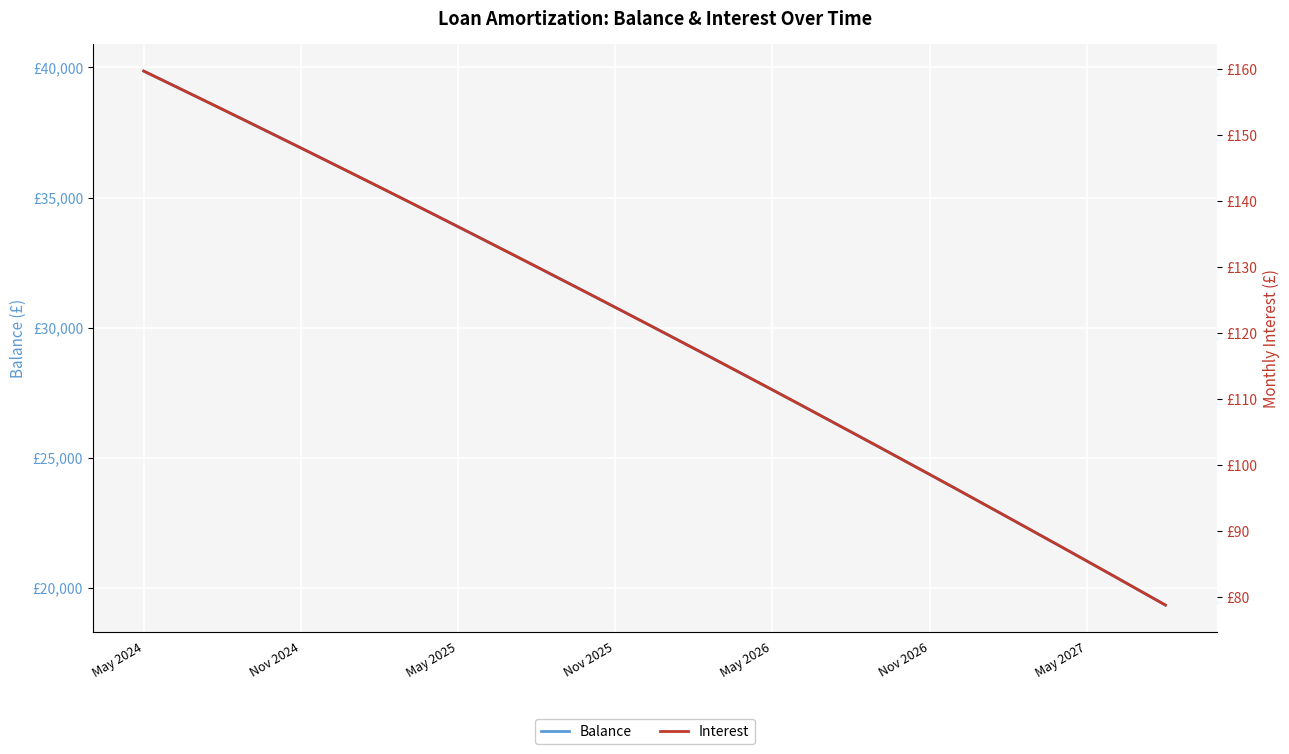

How many lines are shown in the chart?

2